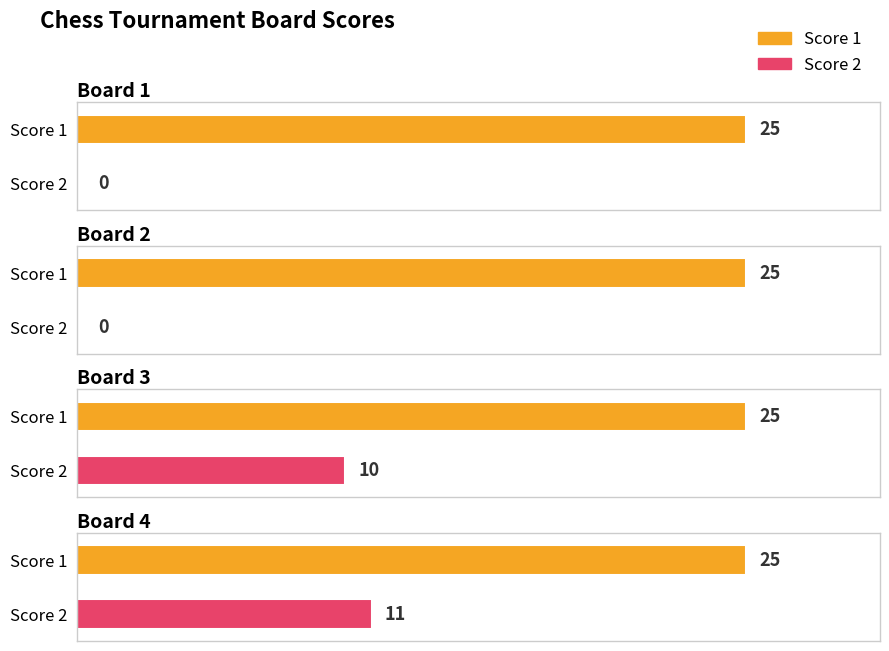

What is the sum of all Score 1 values?

100